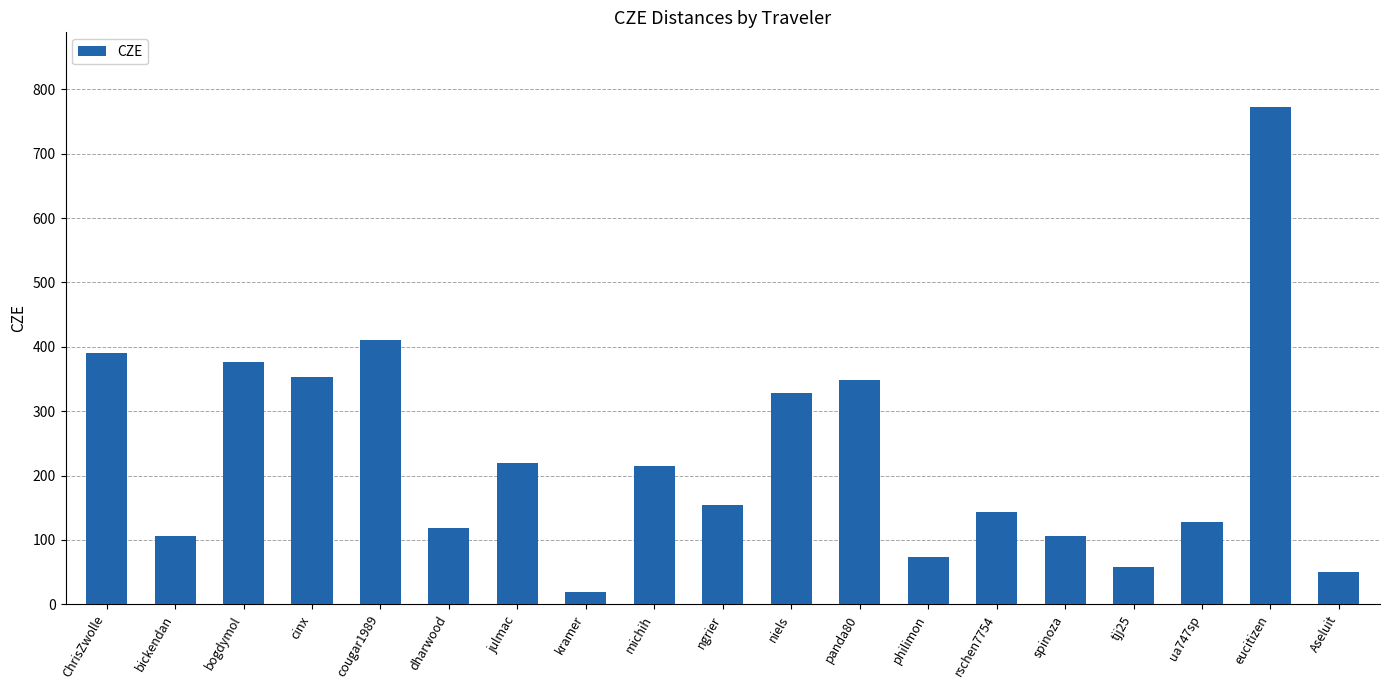

How many series are shown in this chart?

1